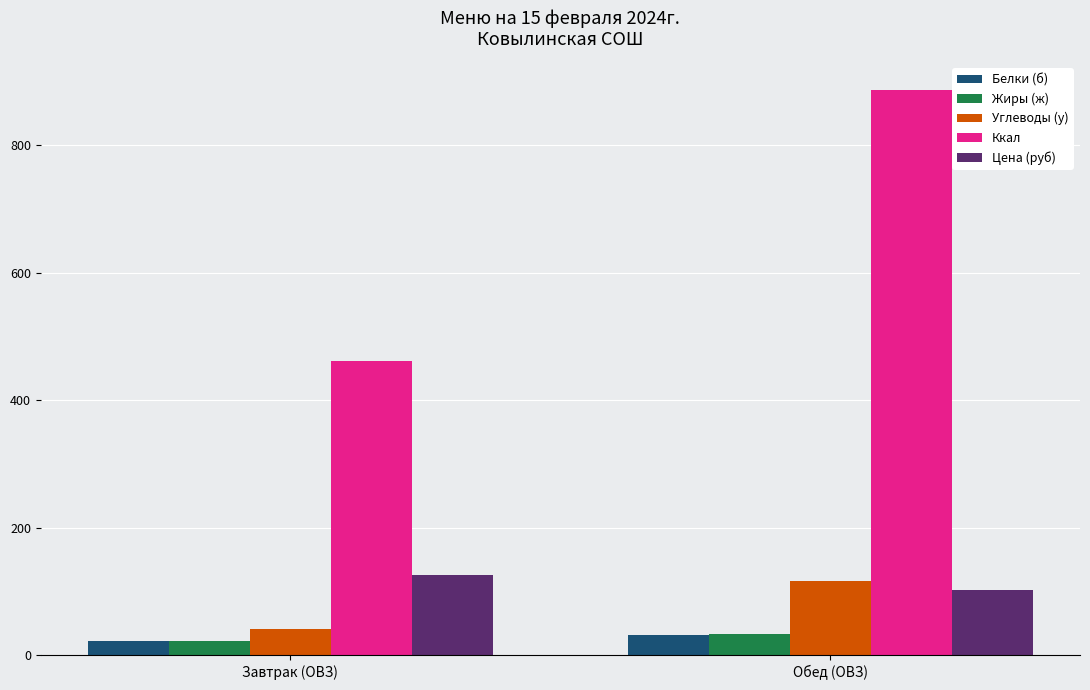

At which label does Углеводы (у) reach its minimum?

Завтрак (ОВЗ)